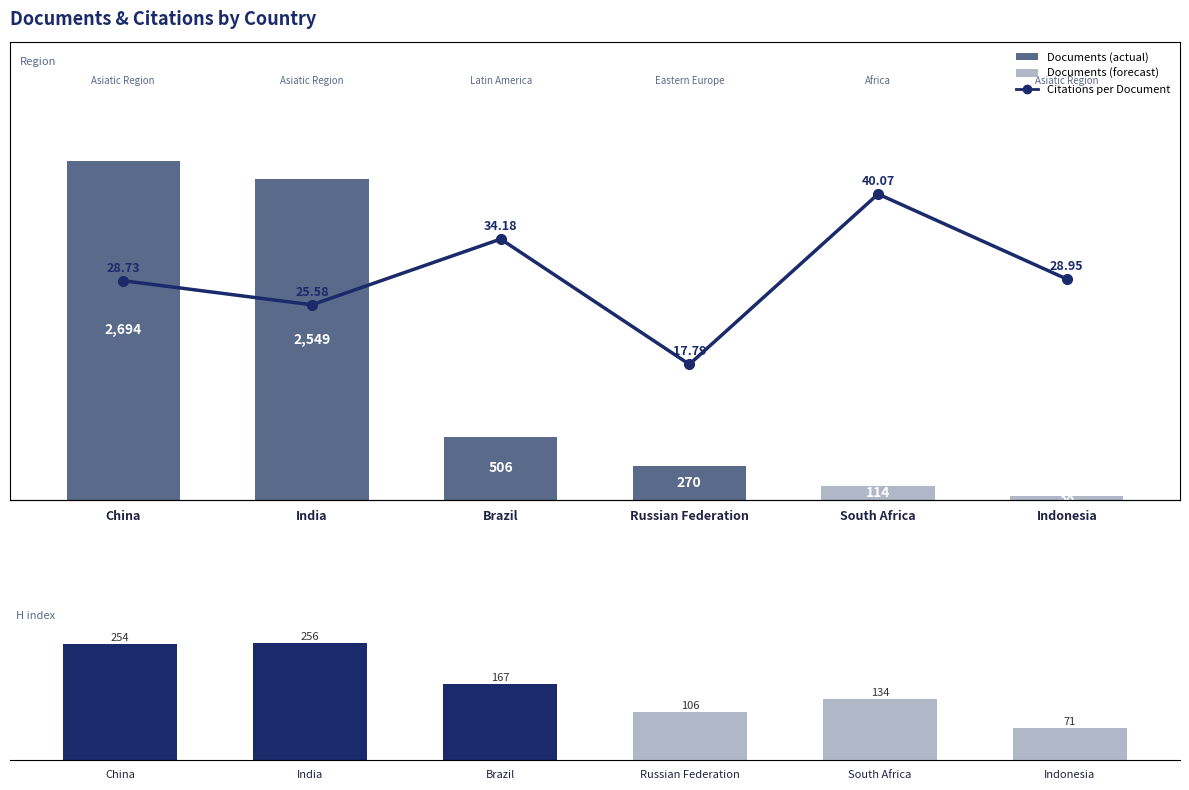

At which label does Citations per Document reach its peak?

South Africa